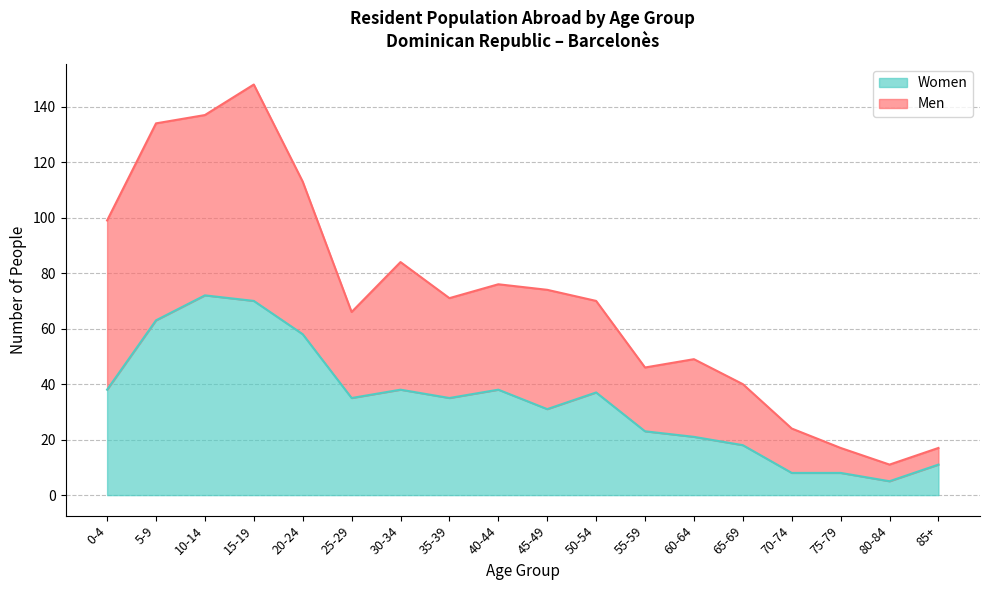

Where does the Women series first go above 35?

0-4